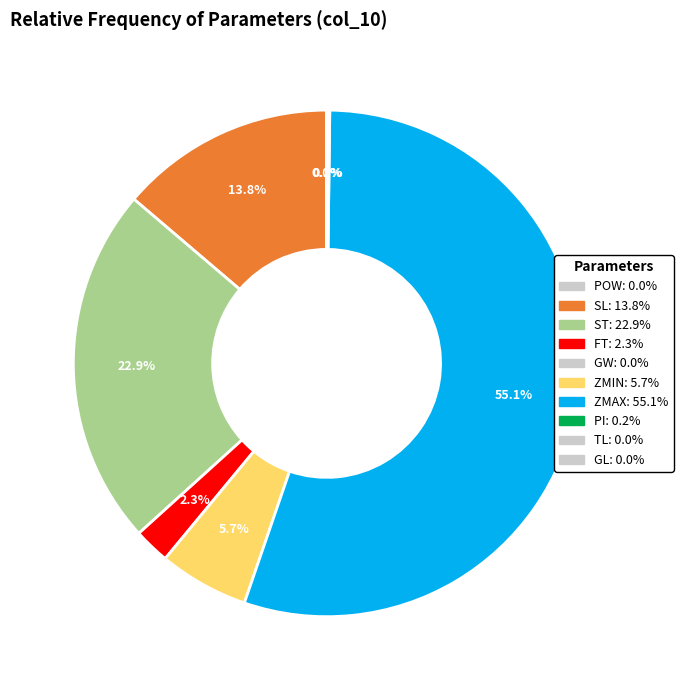

Which slice is the largest?

ZMAX